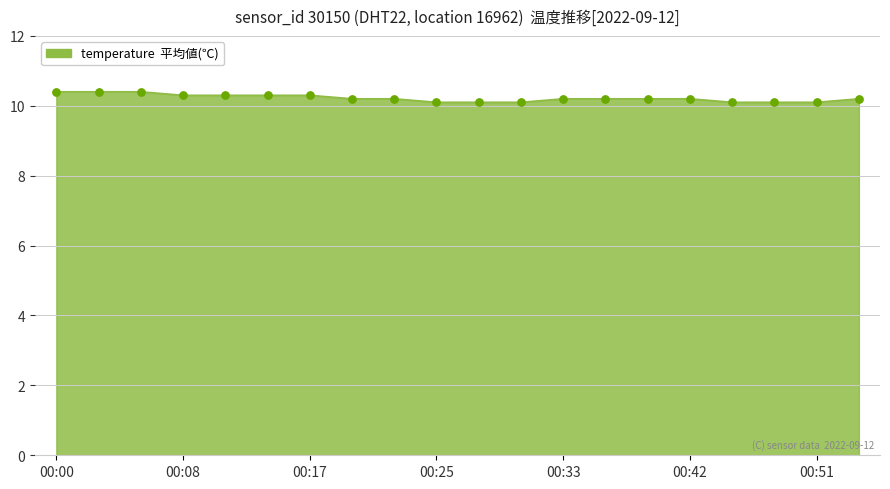

What is the difference between the maximum and minimum values?

0.3